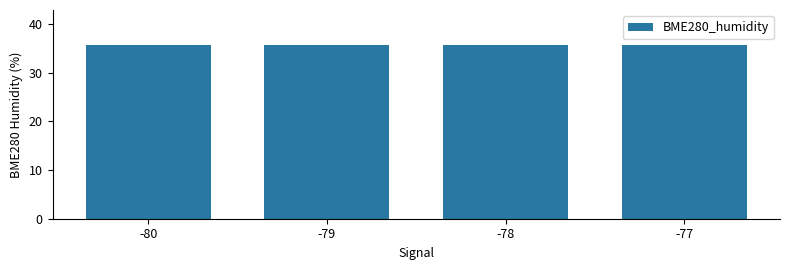

What is the value of the 4th bar from the left?

35.6